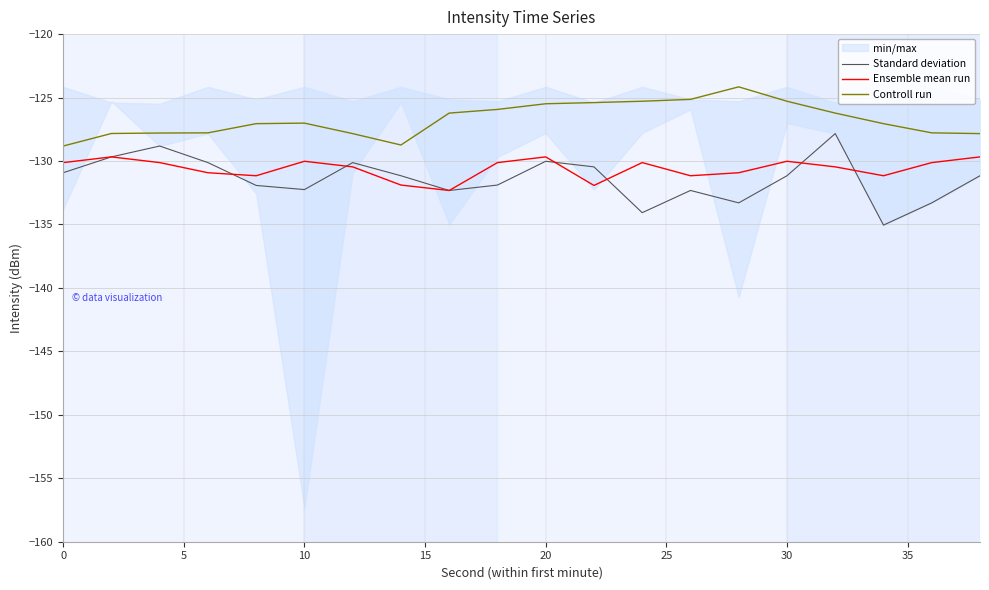

Reading left to right, extract all data points from this chart.

Standard deviation: -130.9	-129.7	-128.8	-130.1	-131.9	-132.3	-130.1	-131.2	-132.3	-131.9	-130.0	-130.5	-134.1	-132.3	-133.3	-131.2	-127.8	-135.0	-133.3	-131.2
Ensemble mean run: -130.1	-129.7	-130.1	-130.9	-131.2	-130.0	-130.5	-131.9	-132.3	-130.1	-129.7	-131.9	-130.1	-131.2	-130.9	-130.0	-130.5	-131.2	-130.1	-129.7
Controll run: -128.8	-127.8	-127.8	-127.8	-127.1	-127.0	-127.8	-128.7	-126.2	-125.9	-125.5	-125.4	-125.3	-125.1	-124.2	-125.3	-126.2	-127.1	-127.8	-127.8